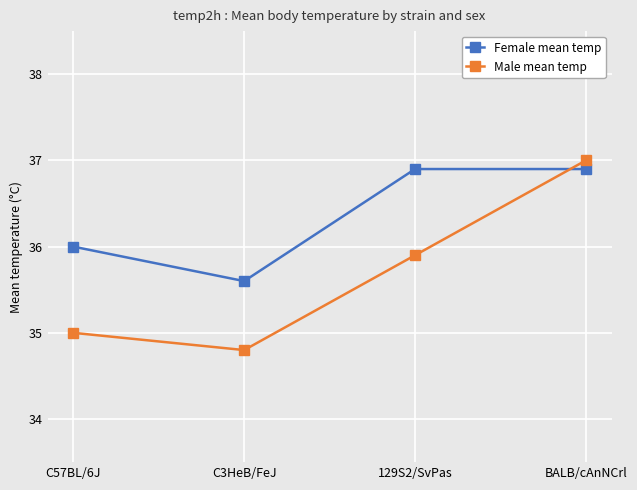

Is the value of Female mean temp at 129S2/SvPas greater than the value of Male mean temp at 129S2/SvPas?

Yes